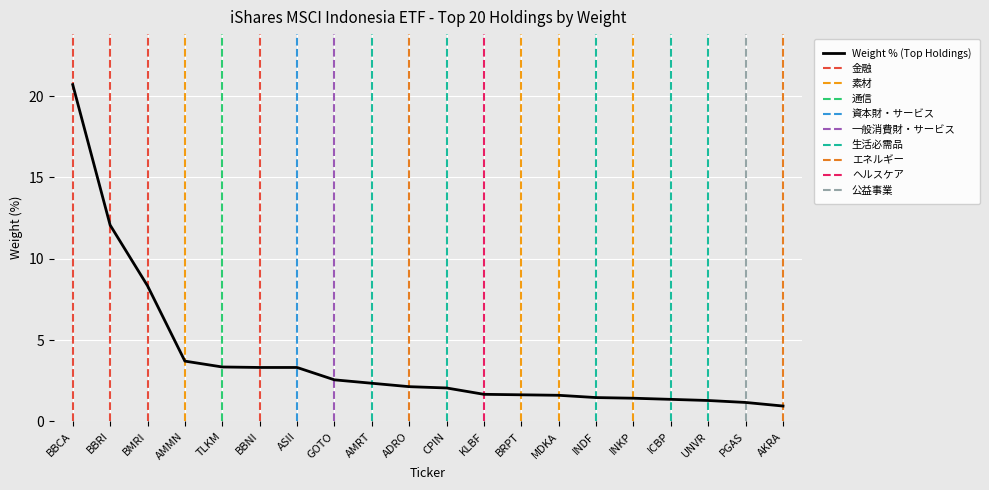

Is it true that Weight % (Top Holdings) equals 6.1 at AMMN?

False